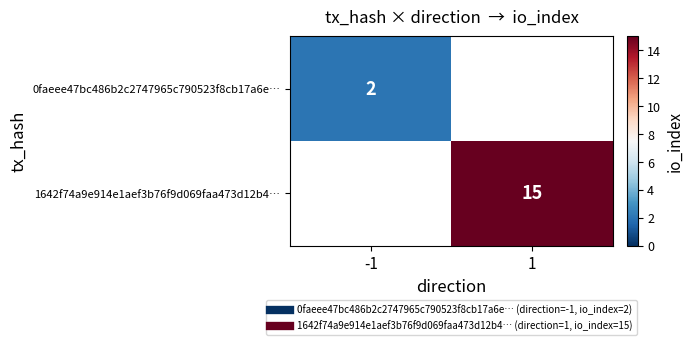

Is it true that 1642f74a9e914e1aef3b76f9d069faa473d12b4… equals 15.0 at 1?

True